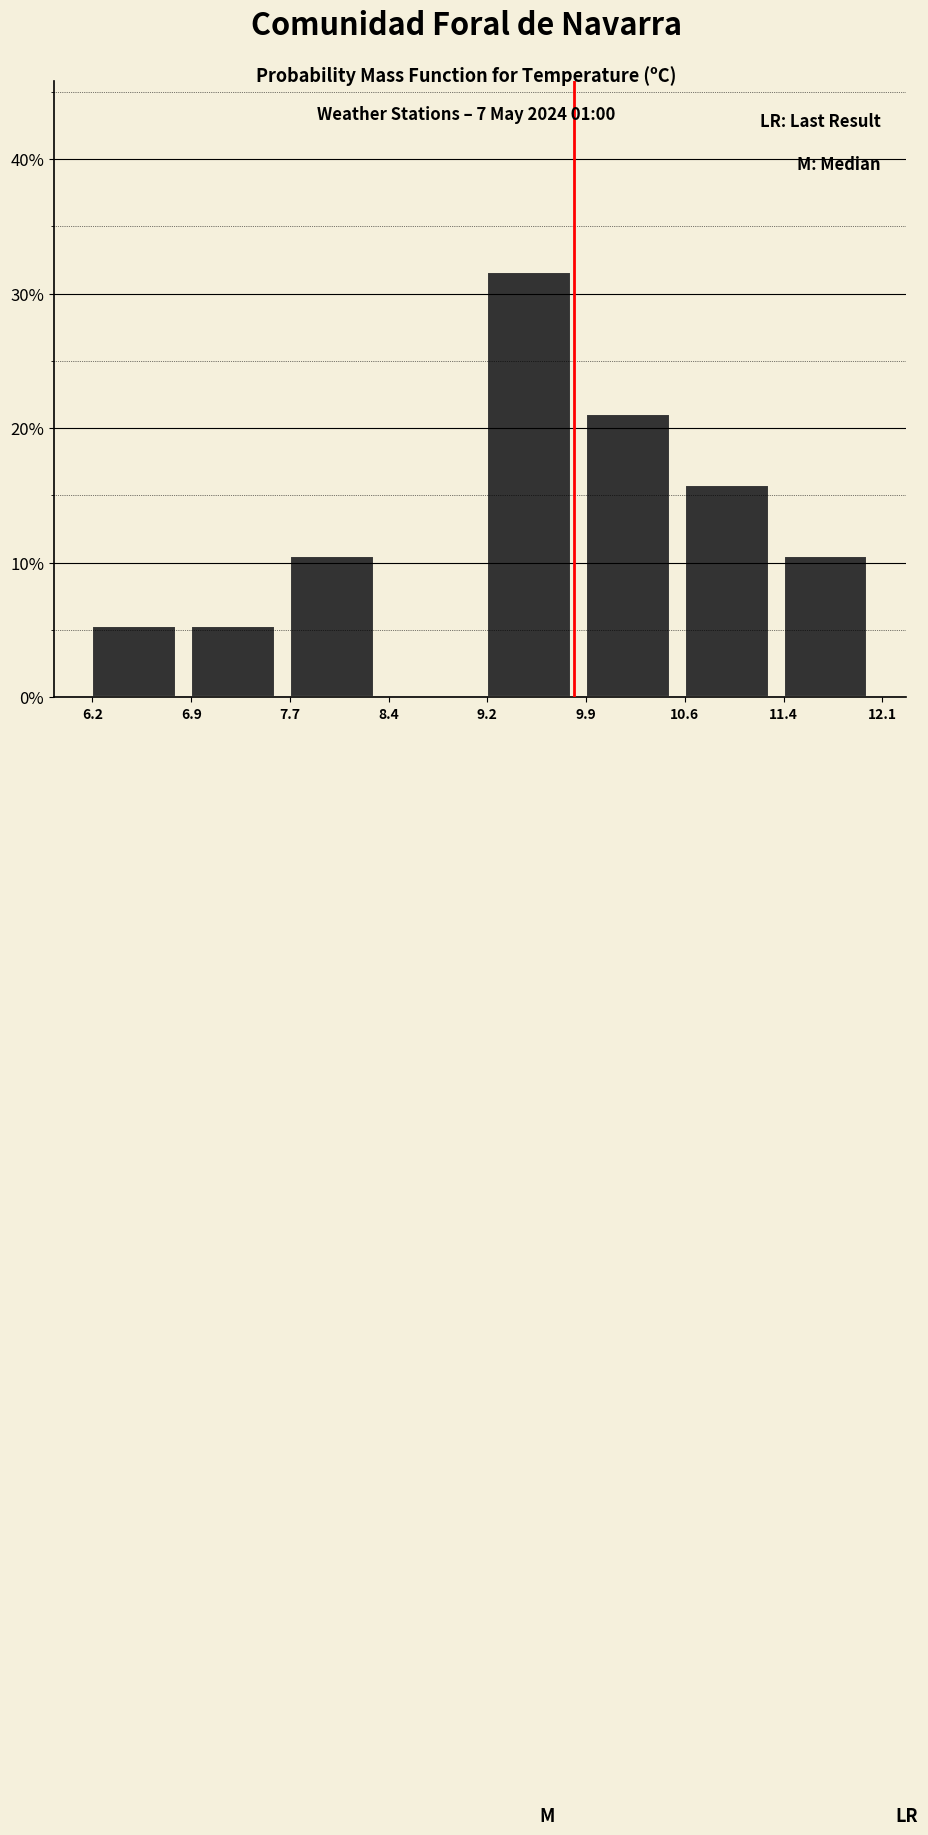

Reading left to right, list every bar in this chart as the range it spans on the x-axis followed by its height. The values are not printed on the chart, so give them approximately, as read against the axis.

6.2 to 6.9: 5
6.9 to 7.7: 5
7.7 to 8.4: 11
8.4 to 9.2: 0
9.2 to 9.9: 32
9.9 to 10.6: 21
10.6 to 11.4: 16
11.4 to 12.1: 11